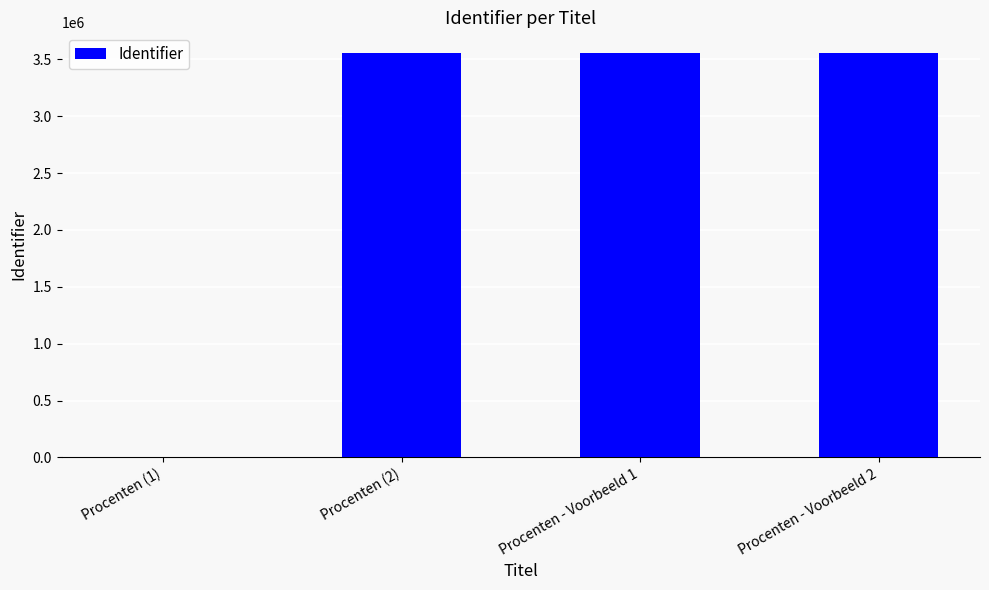

Are the bars grouped side by side (vs. stacked)?

No